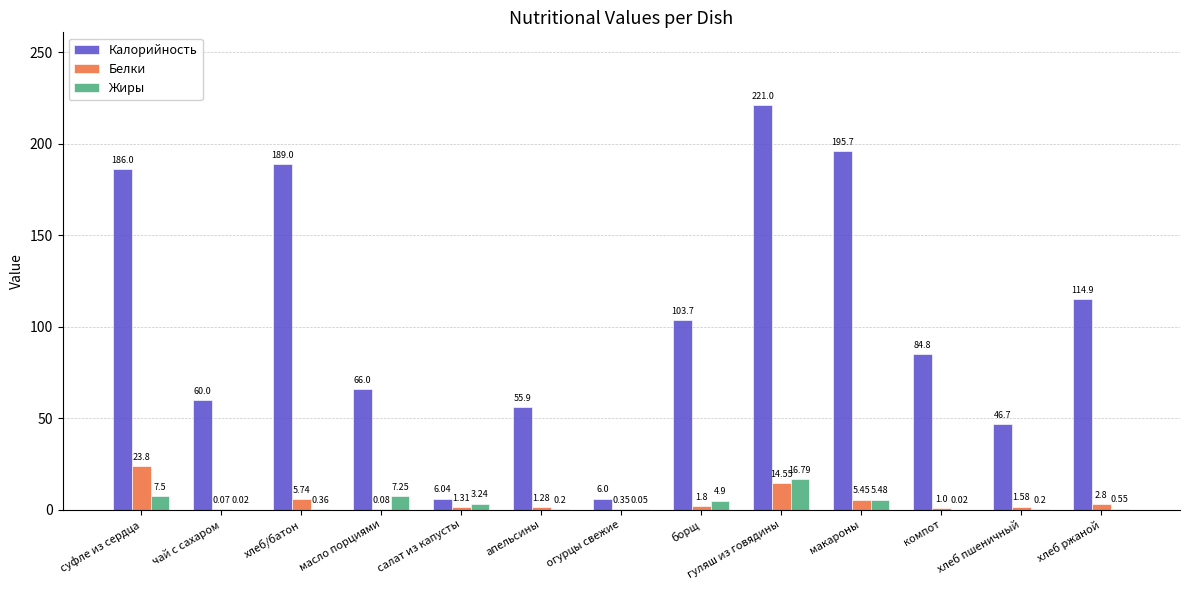

Is it true that Жиры equals 0.2 at апельсины?

True